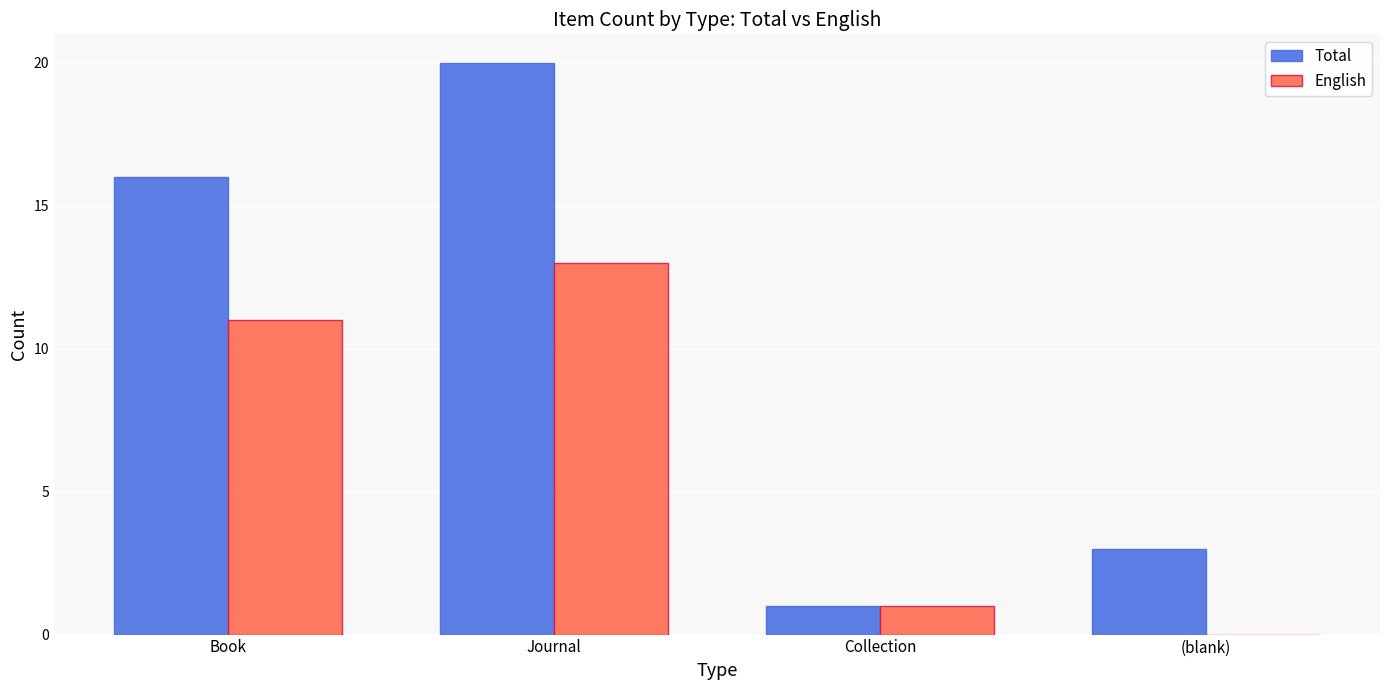

Reading right to left, extract all data points from this chart.

Total: (blank)=3	Collection=1	Journal=20	Book=16
English: (blank)=0	Collection=1	Journal=13	Book=11